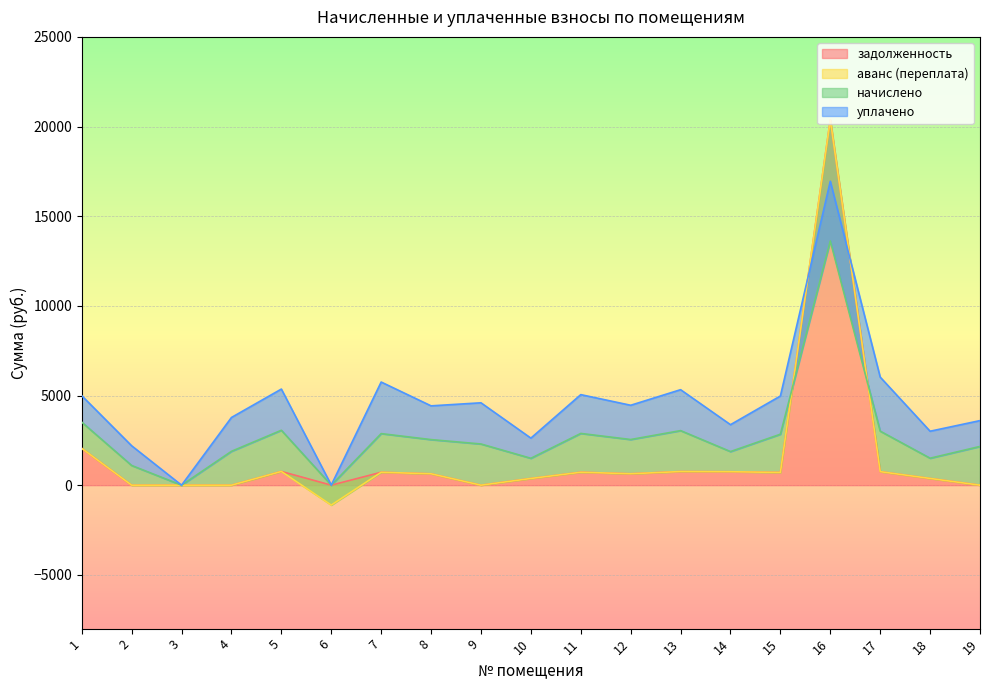

The value of задолженность at 17 is 753.4. True or false?

True